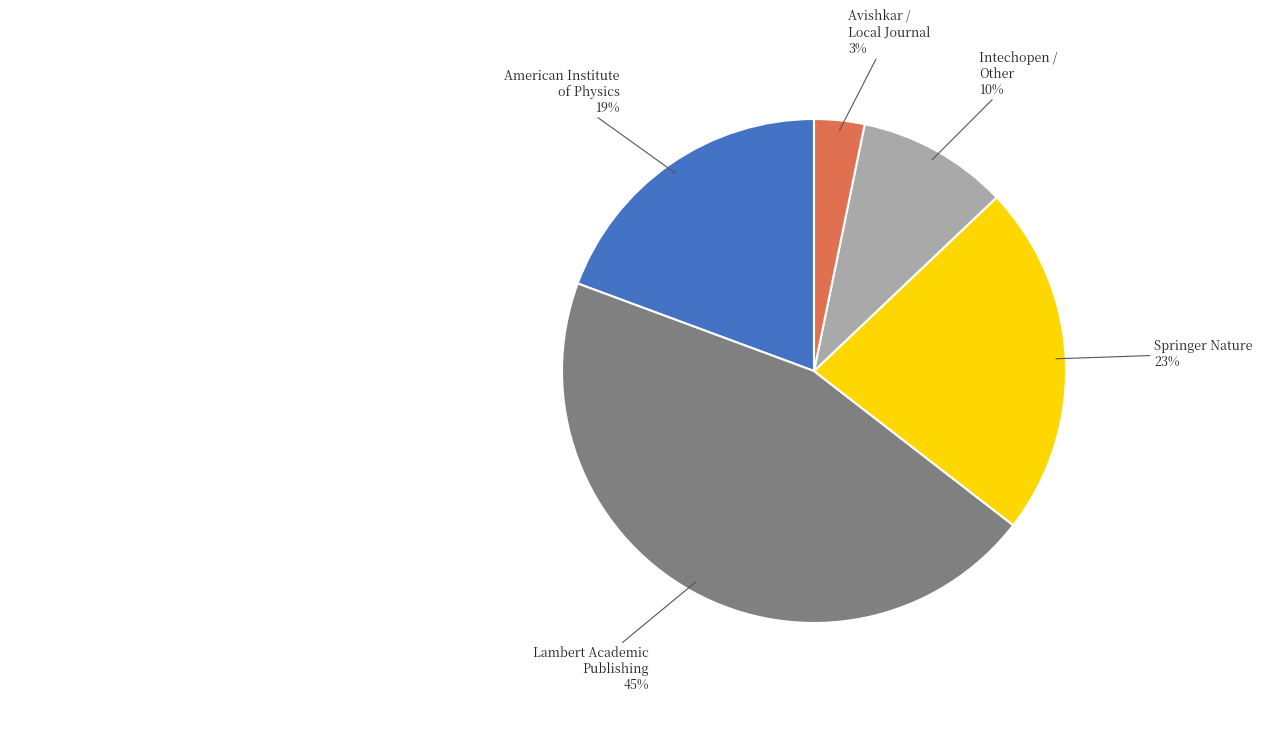

Does any single category account for the majority?

No